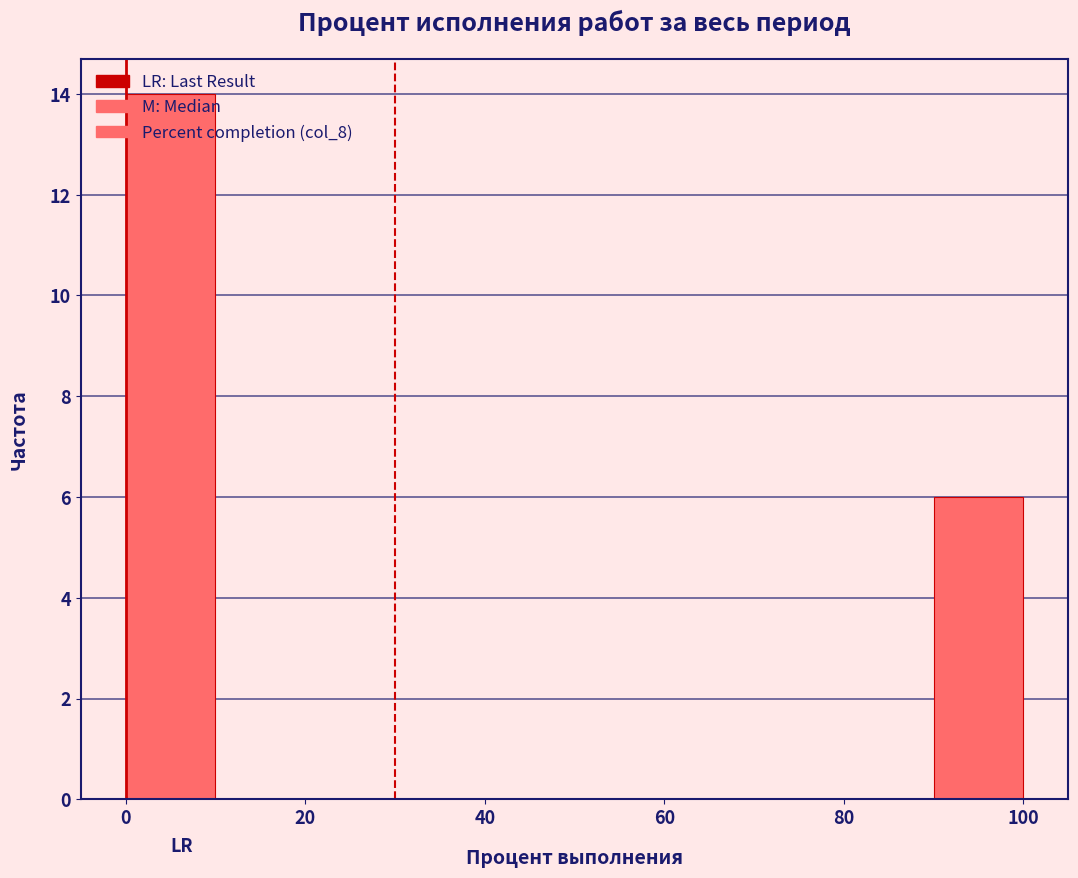

Reading left to right, transcribe this chart: for each bar, give the range it covers on the x-axis and its height. The values are not printed on the chart, so give them approximately, as read against the axis.

0 to 10: 14
10 to 20: 0
20 to 30: 0
30 to 40: 0
40 to 50: 0
50 to 60: 0
60 to 70: 0
70 to 80: 0
80 to 90: 0
90 to 100: 6